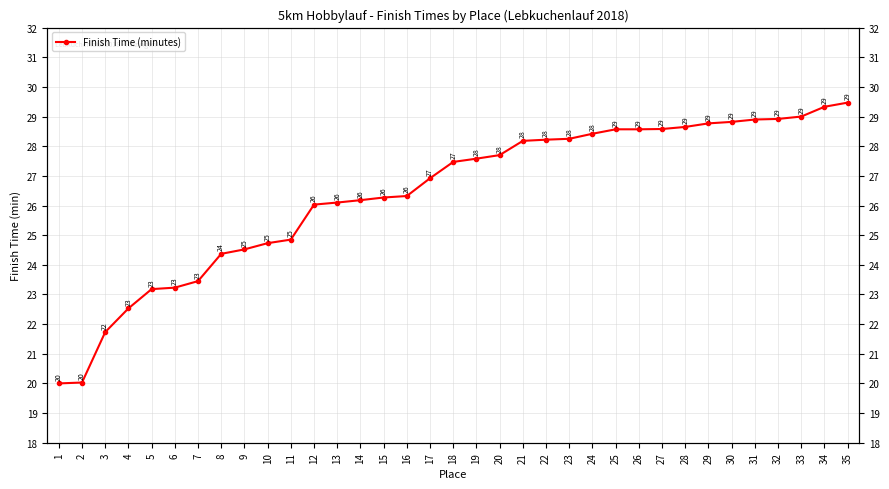

Rank the categories by value from highest to lowest.

35, 34, 33, 32, 31, 30, 29, 28, 27, 25, 26, 24, 23, 22, 21, 20, 19, 18, 17, 16, 15, 14, 13, 12, 11, 10, 9, 8, 7, 6, 5, 4, 3, 2, 1